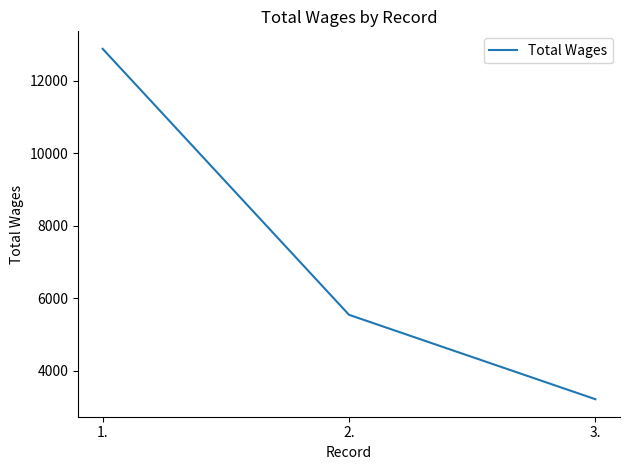

What position from the left is 1.?

1